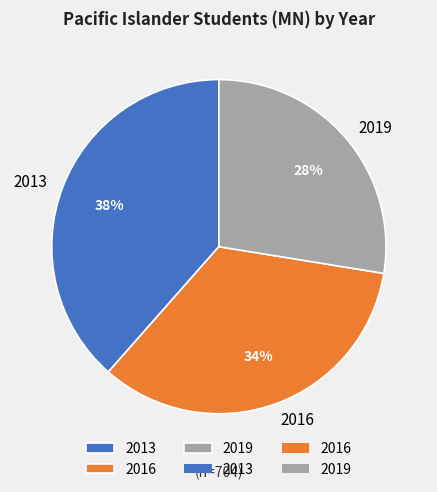

Do 2016 and 2013 together represent more than half of the pie?

Yes